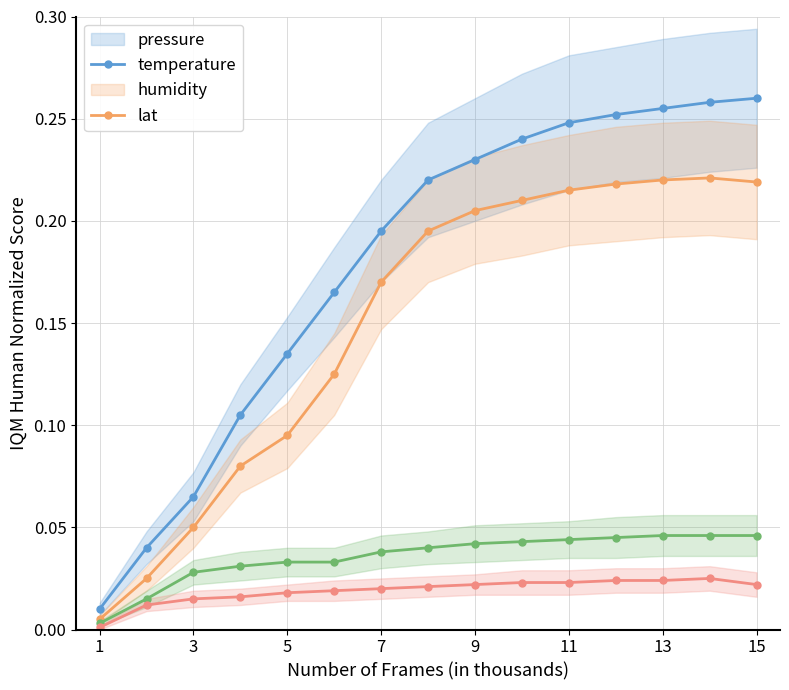

Reading left to right, what are all the values shown in this chart?

pressure: 0.0	0.0	0.1	0.1	0.1	0.2	0.2	0.2	0.2	0.2	0.2	0.3	0.3	0.3	0.3
temperature: 0.0	0.0	0.1	0.1	0.1	0.1	0.2	0.2	0.2	0.2	0.2	0.2	0.2	0.2	0.2
humidity: 0.0	0.0	0.0	0.0	0.0	0.0	0.0	0.0	0.0	0.0	0.0	0.0	0.0	0.0	0.0
lat: 0.0	0.0	0.0	0.0	0.0	0.0	0.0	0.0	0.0	0.0	0.0	0.0	0.0	0.0	0.0